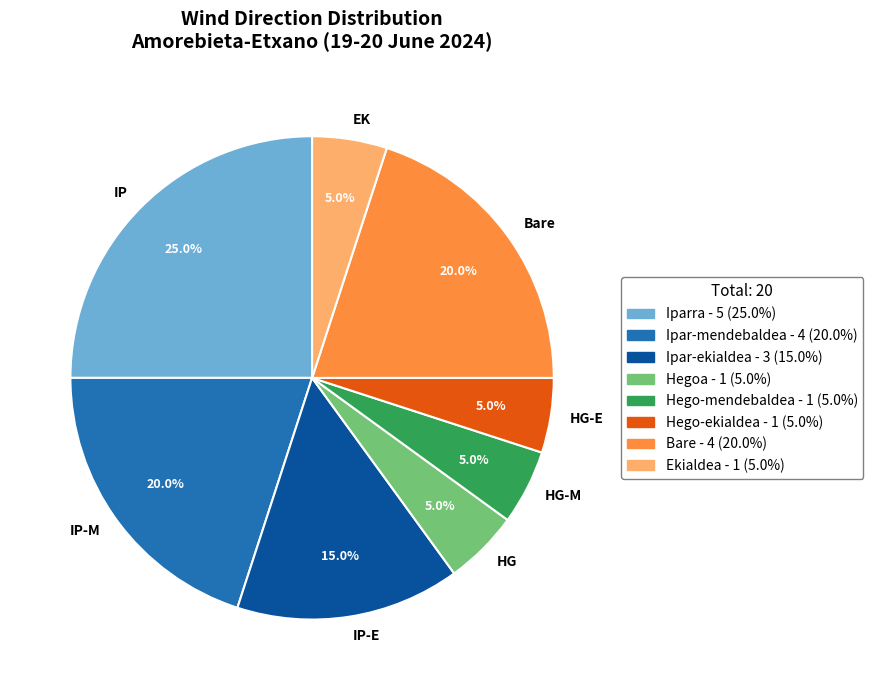

What percentage is the Bare slice, to the nearest percent?

20%